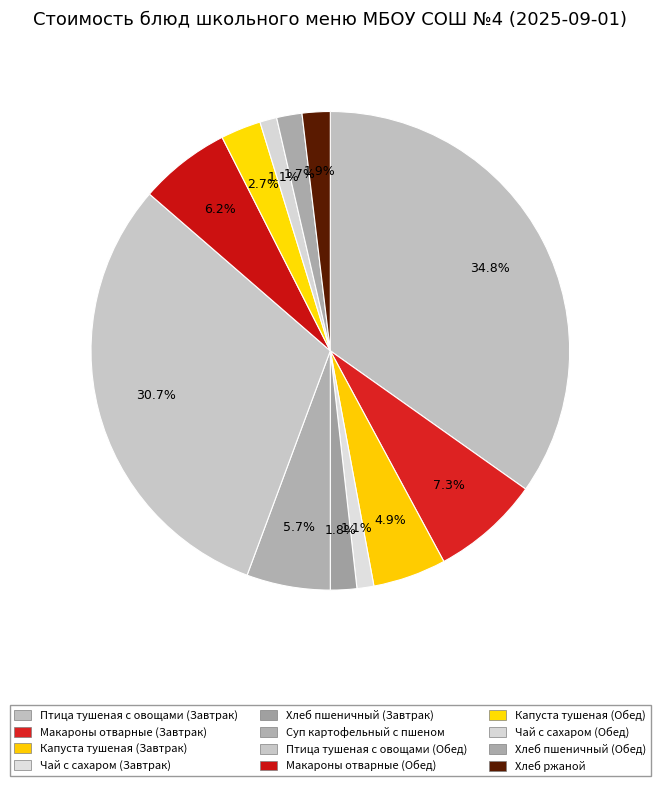

Count the number of slices in the pie.

12